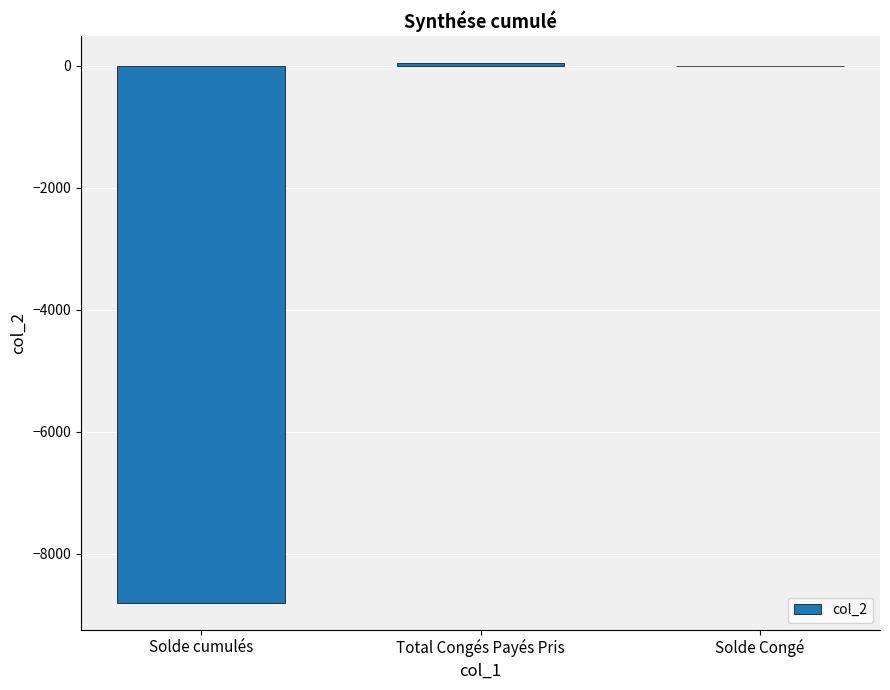

Reading left to right, what are all the values shown in this chart?

-8798.8	41.0	-6.6